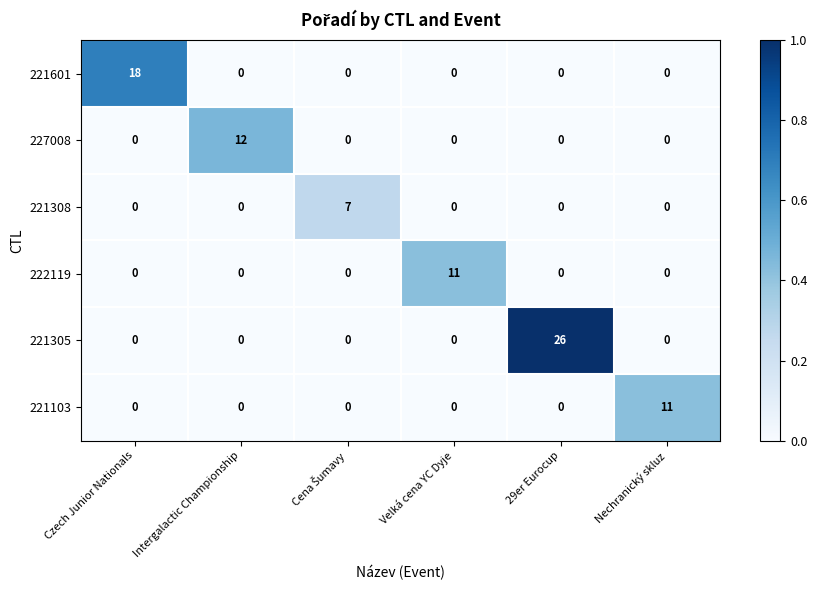

The value of 221308 at 29er Eurocup is 4. True or false?

False